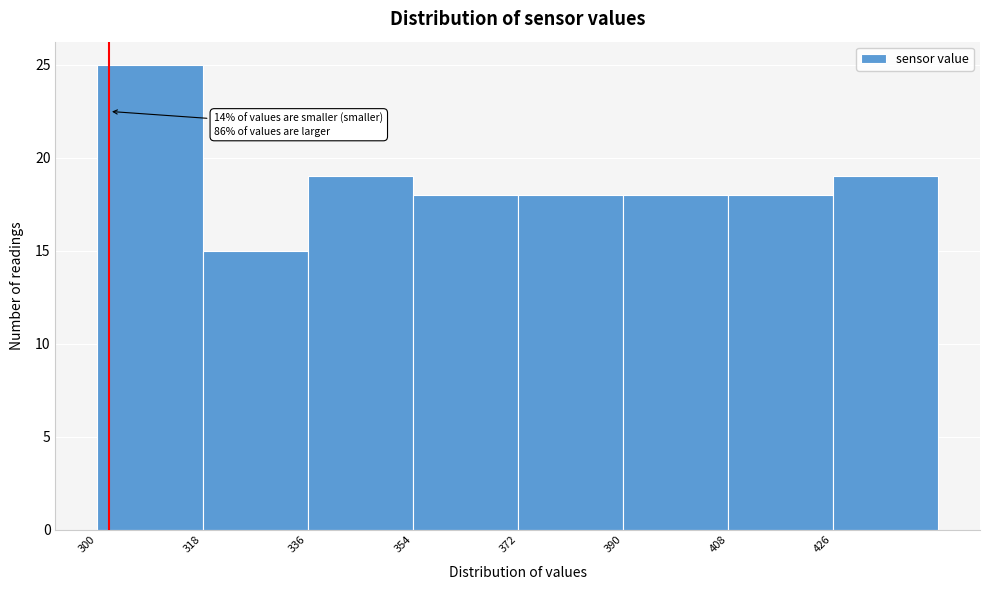

Which range on the x-axis has the tallest bar?

300 to 318